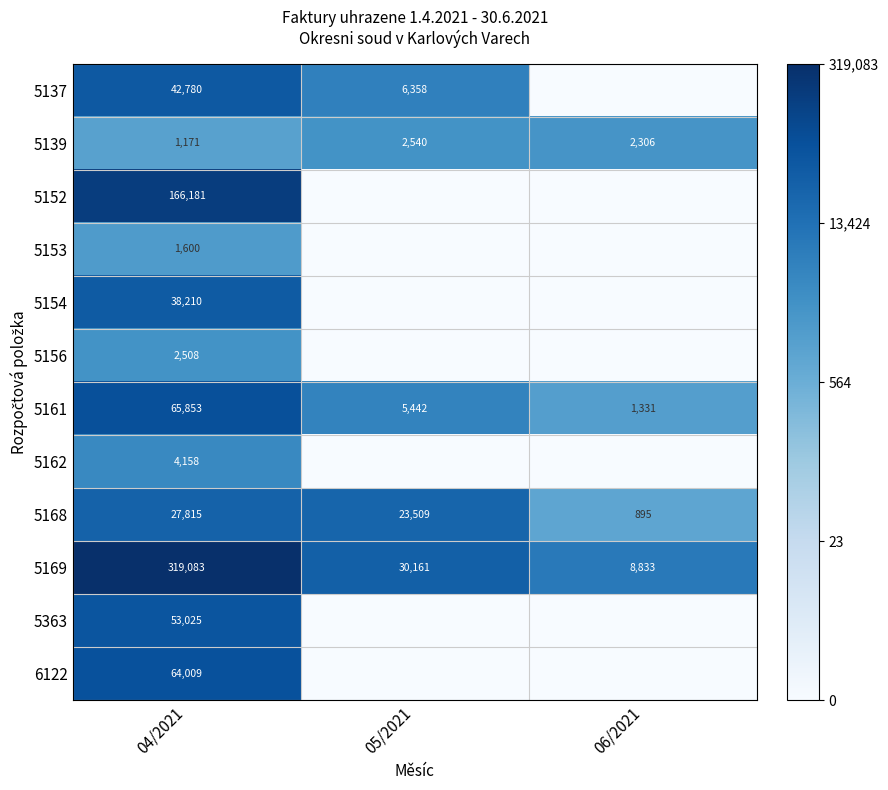

At how many categories does at least one series exceed 2?

3